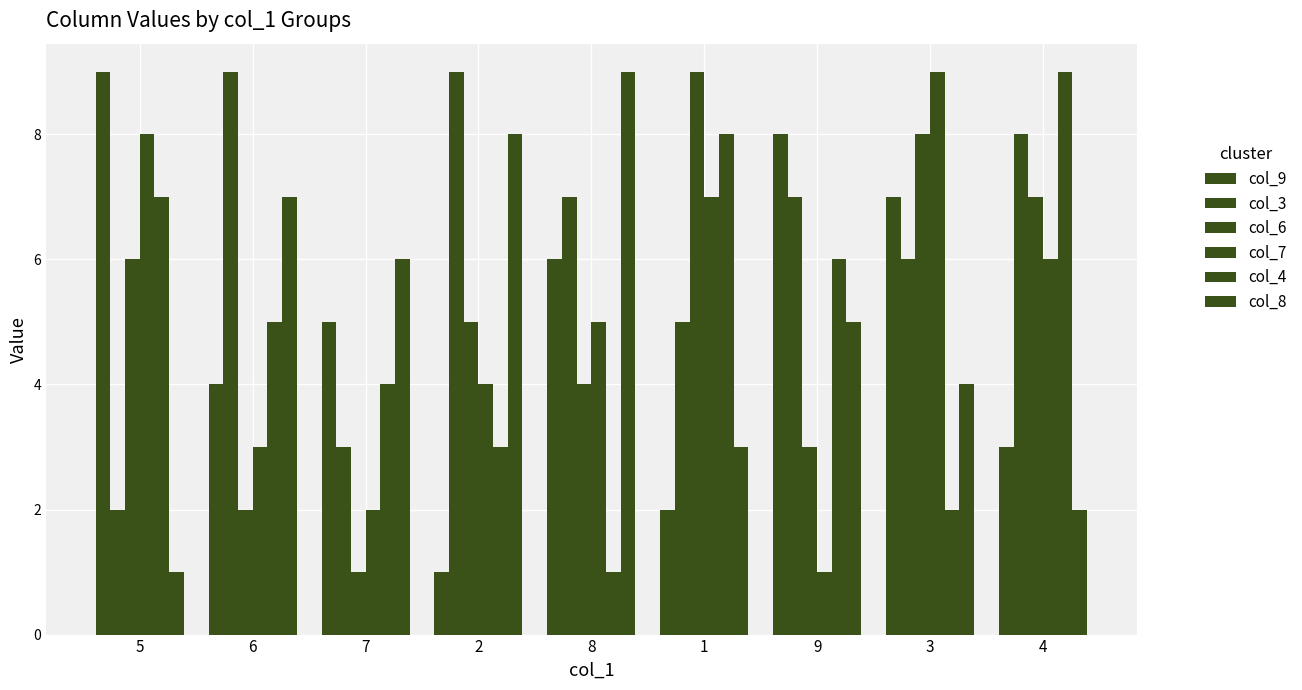

At how many categories does at least one series exceed 1?

9